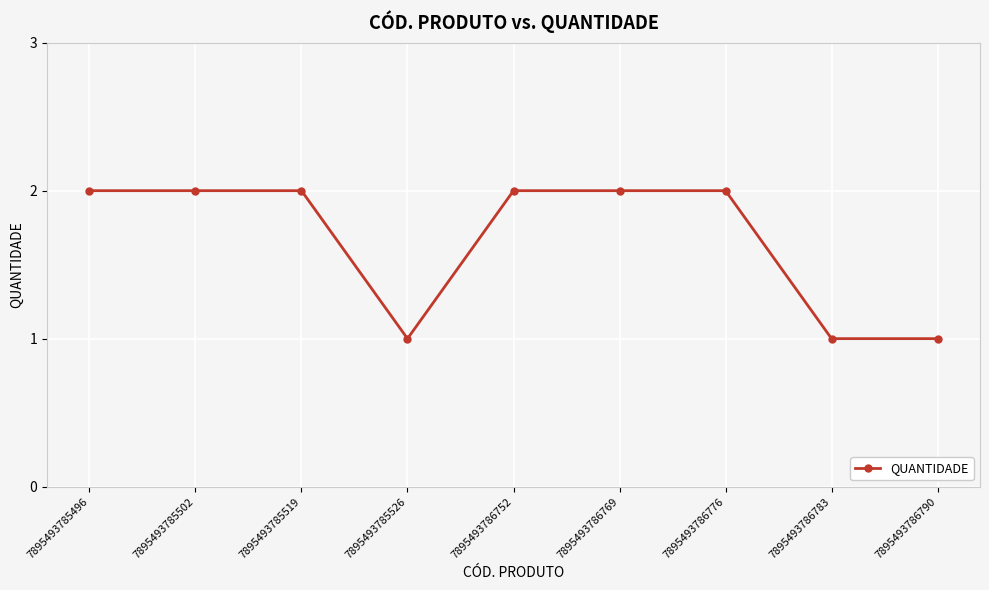

Is this an area chart (filled region under the line)?

No